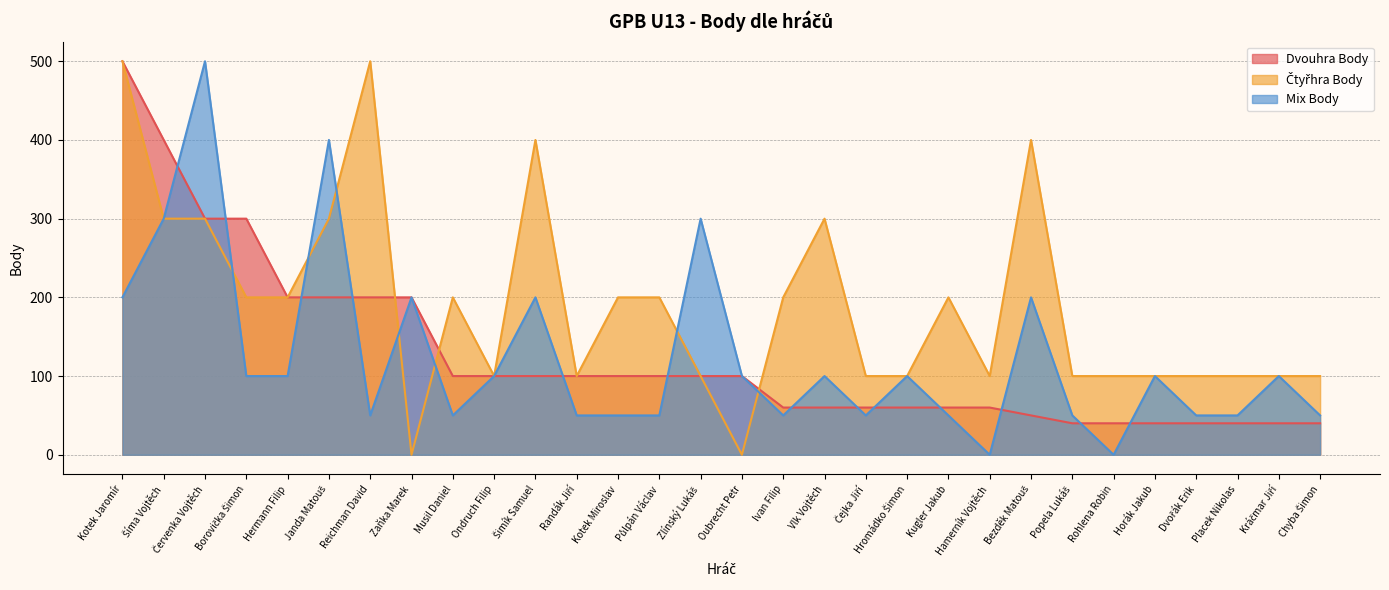

How many lines are shown in the chart?

3